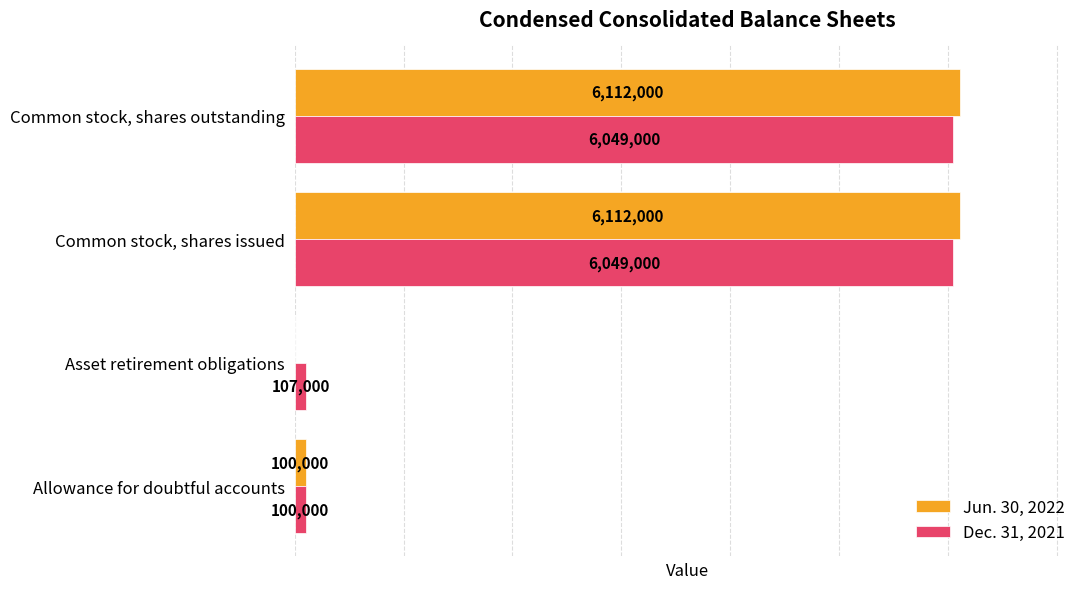

At which label is Dec. 31, 2021 closest to 3074500?

Asset retirement obligations